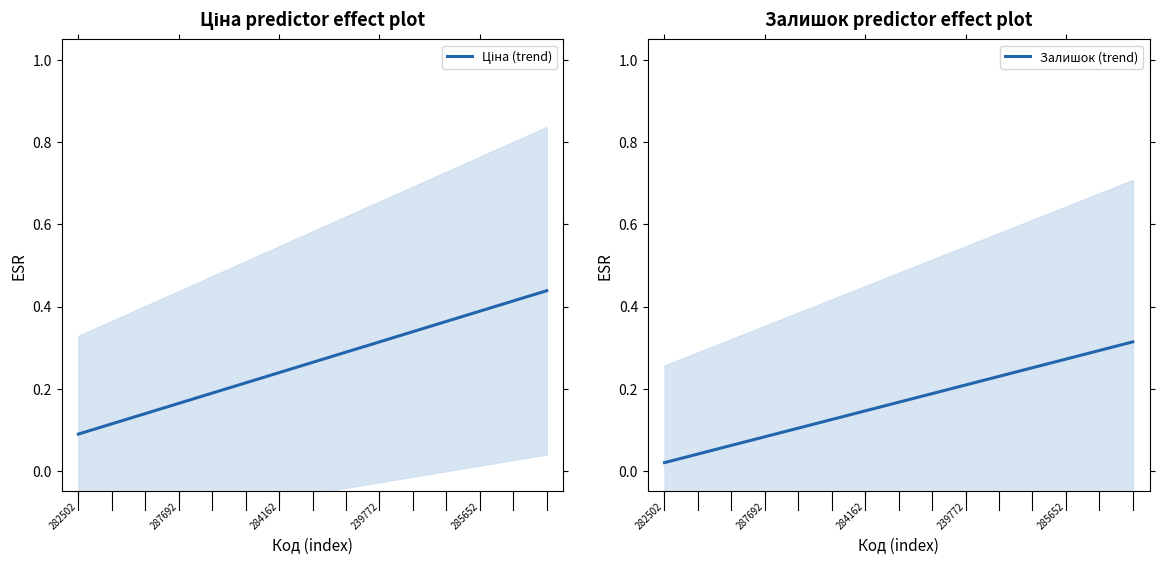

The value of Залишок (trend) at 8 is 0.1. True or false?

False